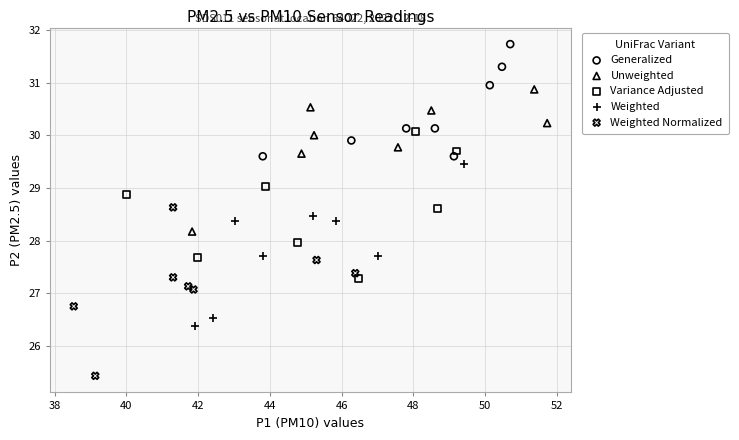

Which series has the widest spread of Y values?

Weighted Normalized